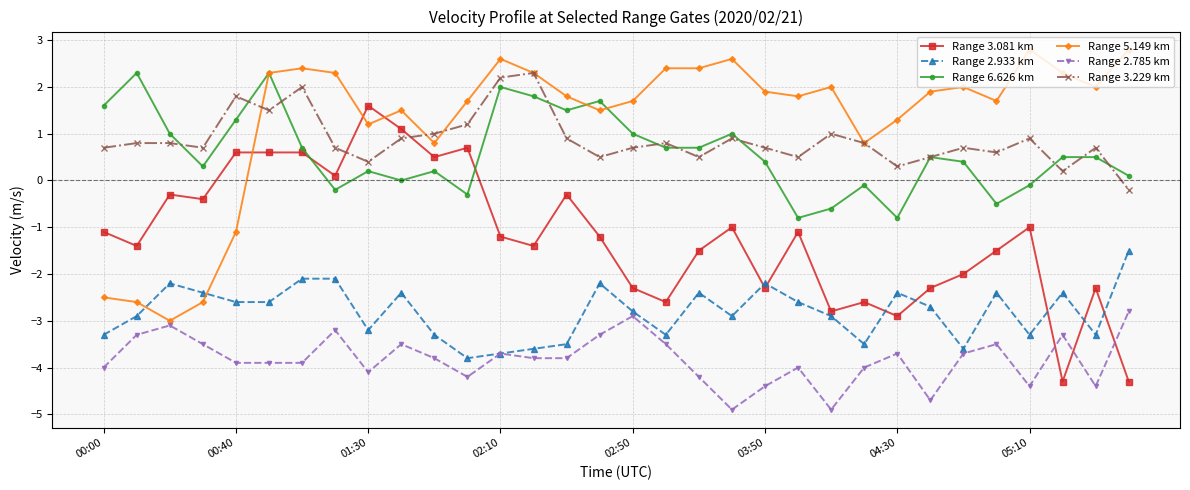

What is the value of the Range 2.785 km point at the 6th from the left?

-3.9